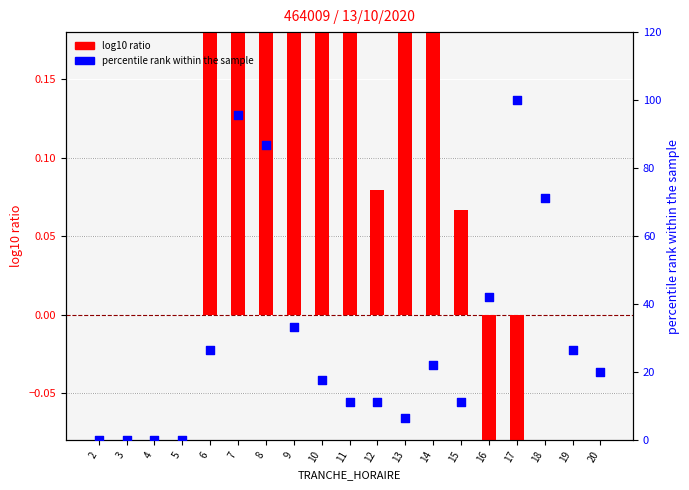

At how many categories does at least one series exceed 14?

11